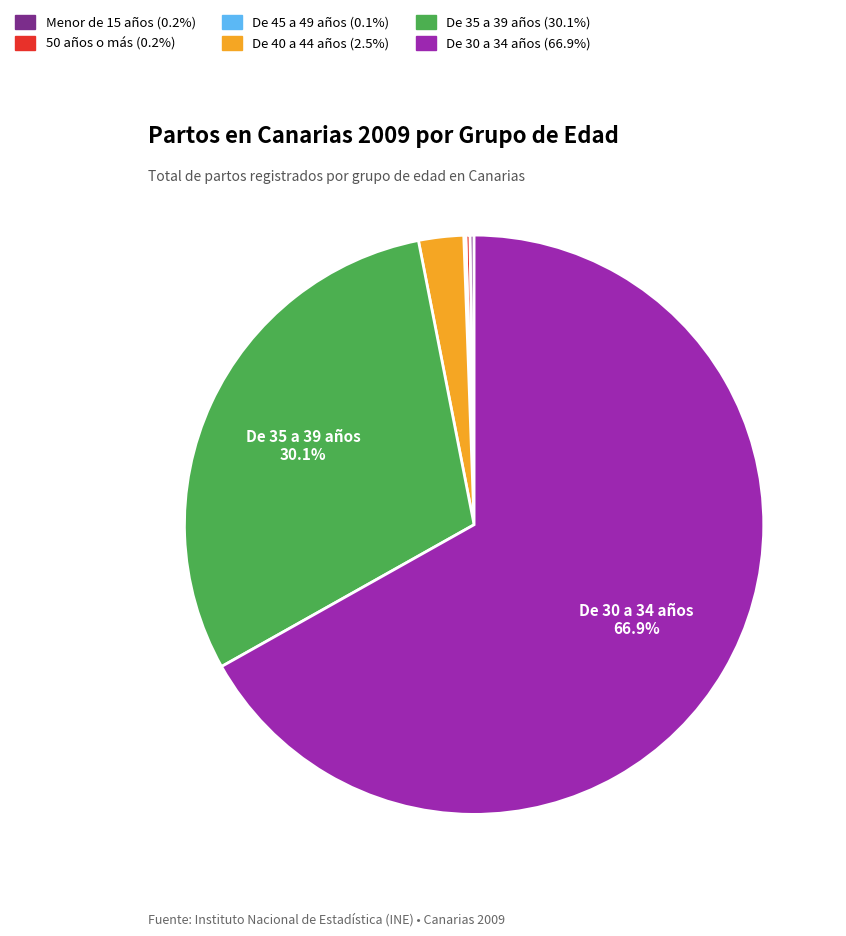

Does any single category account for the majority?

Yes